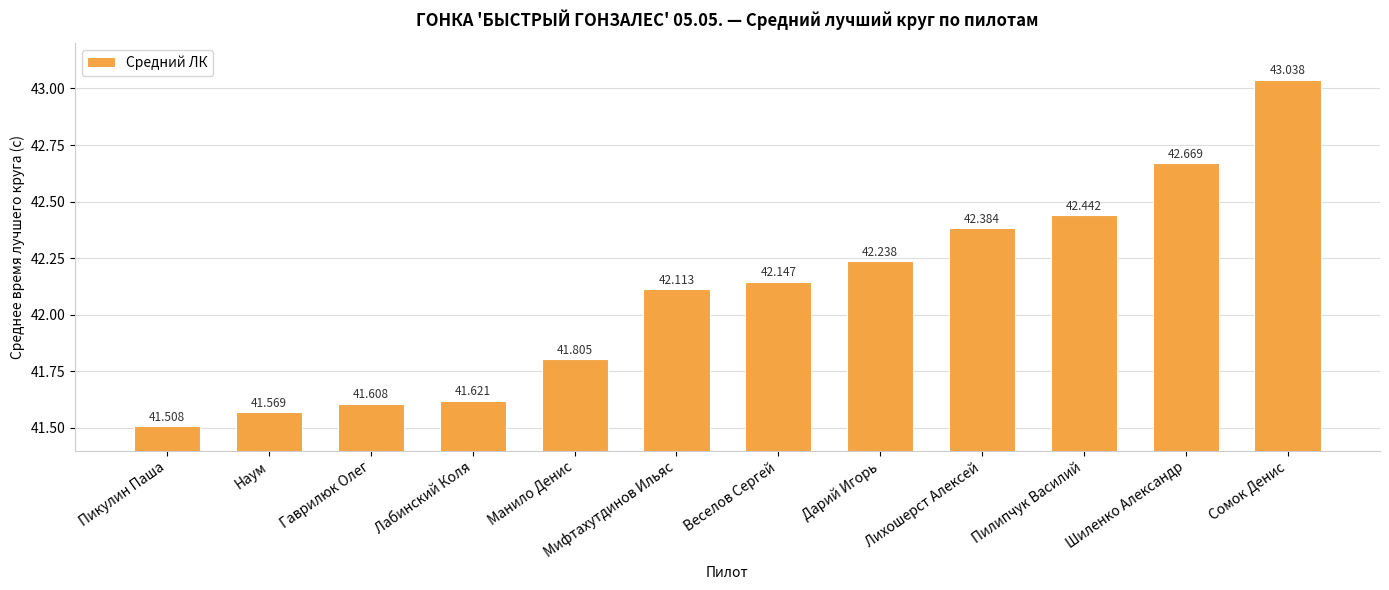

What is the label of the 6th bar from the left?

Мифтахутдинов Ильяс